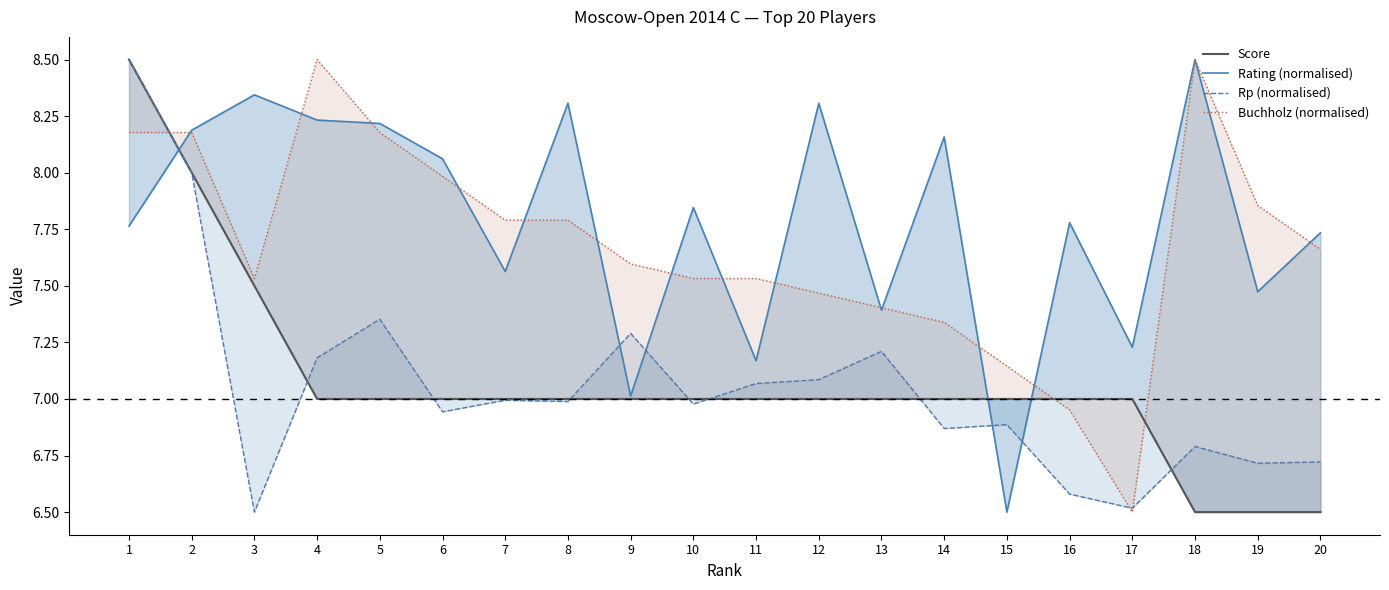

At which category does the chart reach its minimum across all series?

18